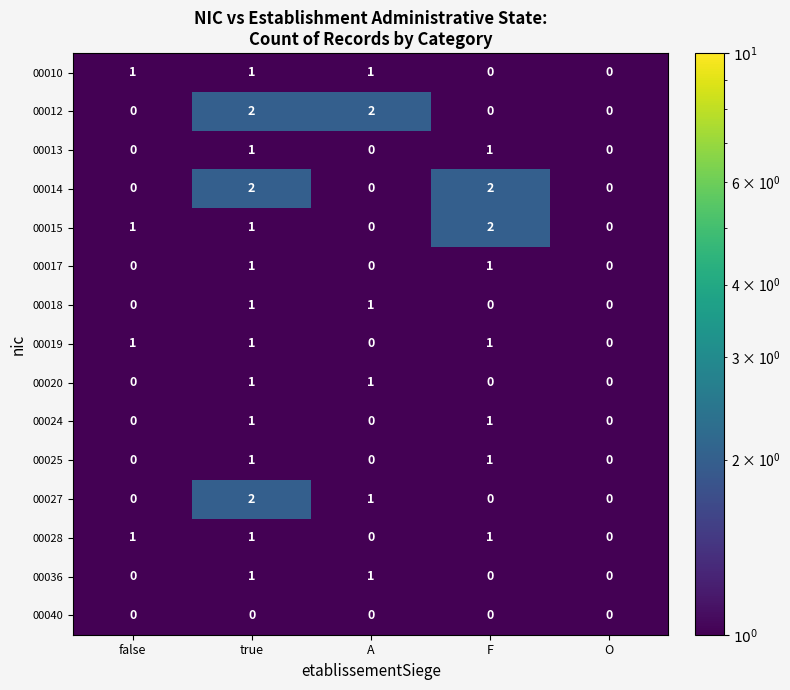

The 00040 series shows 0 at false. True or false?

True